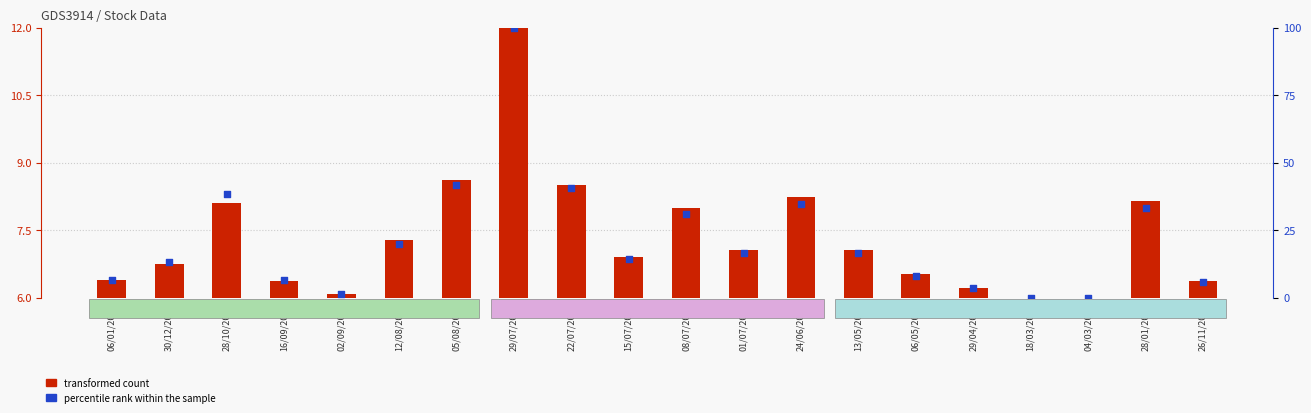

Which series has the largest Y range (max minus min)?

percentile rank within the sample